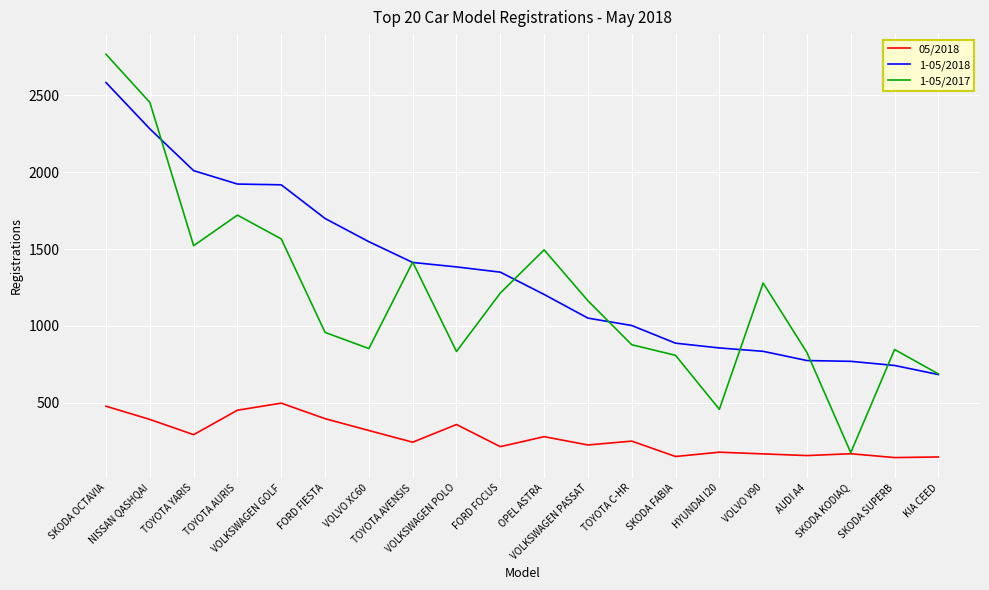

True or false: 1-05/2018 has more than 2 interior local peaks.

False